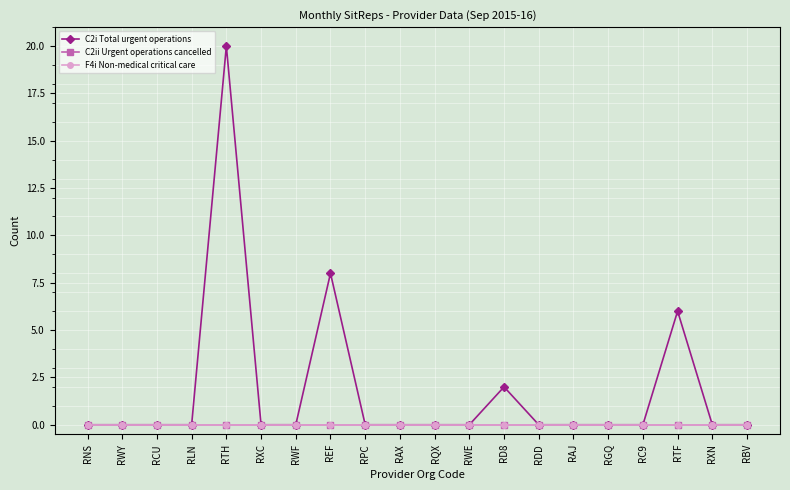

Count the number of categories in the chart.

20